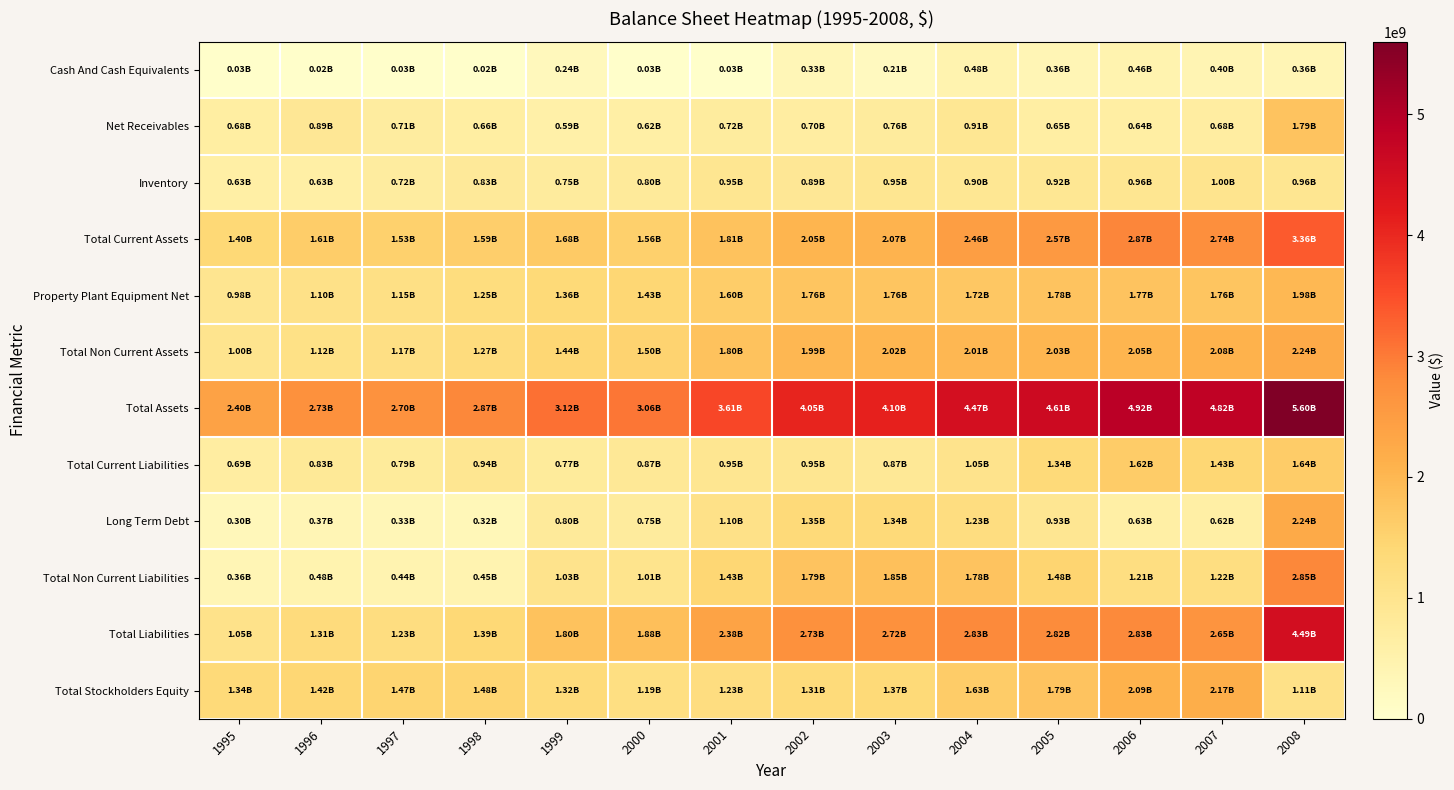

Reading left to right, transcribe all the data shown in this chart.

Cash And Cash Equivalents: 1995=32500000	1996=24500000	1997=28300000	1998=24800000	1999=241400000	2000=27000000	2001=25259000	2002=331327000	2003=208329000	2004=476224000	2005=360600000	2006=462700000	2007=402600000	2008=358000000
Net Receivables: 1995=675900000	1996=893900000	1997=714600000	1998=664400000	1999=587100000	2000=617000000	2001=721953000	2002=698475000	2003=759262000	2004=906152000	2005=645700000	2006=639600000	2007=684400000	2008=1788000000
Inventory: 1995=627900000	1996=626300000	1997=719900000	1998=826000000	1999=750300000	2000=797800000	2001=945687000	2002=888172000	2003=953112000	2004=901623000	2005=917200000	2006=956000000	2007=997300000	2008=956000000
Total Current Assets: 1995=1397700000	1996=1612800000	1997=1532400000	1998=1595000000	1999=1680400000	2000=1564600000	2001=1812982000	2002=2054598000	2003=2072618000	2004=2455430000	2005=2572400000	2006=2874200000	2007=2742200000	2008=3361000000
Property Plant Equipment Net: 1995=984200000	1996=1103300000	1997=1152500000	1998=1252500000	1999=1362400000	2000=1429500000	2001=1599938000	2002=1761082000	2003=1761544000	2004=1724273000	2005=1780400000	2006=1773900000	2007=1757200000	2008=1983000000
Total Non Current Assets: 1995=999100000	1996=1119800000	1997=1170100000	1998=1270200000	1999=1435000000	2000=1497500000	2001=1795521000	2002=1994181000	2003=2023758000	2004=2010258000	2005=2033000000	2006=2047100000	2007=2079400000	2008=2239000000
Total Assets: 1995=2396800000	1996=2732600000	1997=2702500000	1998=2865200000	1999=3115400000	2000=3062100000	2001=3608503000	2002=4048779000	2003=4096376000	2004=4465688000	2005=4605400000	2006=4921300000	2007=4821600000	2008=5600000000
Total Current Liabilities: 1995=690500000	1996=832300000	1997=787400000	1998=942600000	1999=768500000	2000=866500000	2001=950568000	2002=947738000	2003=870091000	2004=1049549000	2005=1341200000	2006=1623300000	2007=1433100000	2008=1635000000
Long Term Debt: 1995=297900000	1996=365700000	1997=329300000	1998=319700000	1999=804900000	2000=746800000	2001=1099710000	2002=1351044000	2003=1341826000	2004=1227410000	2005=929000000	2006=627800000	2007=623700000	2008=2236000000
Total Non Current Liabilities: 1995=362500000	1996=477300000	1997=441900000	1998=447500000	1999=1030200000	2000=1010000000	2001=1428367000	2002=1786553000	2003=1854228000	2004=1782130000	2005=1475200000	2006=1205400000	2007=1220000000	2008=2850000000
Total Liabilities: 1995=1053000000	1996=1309600000	1997=1229300000	1998=1390100000	1999=1798700000	2000=1876500000	2001=2378935000	2002=2734291000	2003=2724319000	2004=2831679000	2005=2816400000	2006=2828700000	2007=2653100000	2008=4485000000
Total Stockholders Equity: 1995=1343800000	1996=1423000000	1997=1473200000	1998=1475100000	1999=1316700000	2000=1185600000	2001=1229568000	2002=1314488000	2003=1372057000	2004=1634009000	2005=1788994000	2006=2092681000	2007=2168521000	2008=1115000000